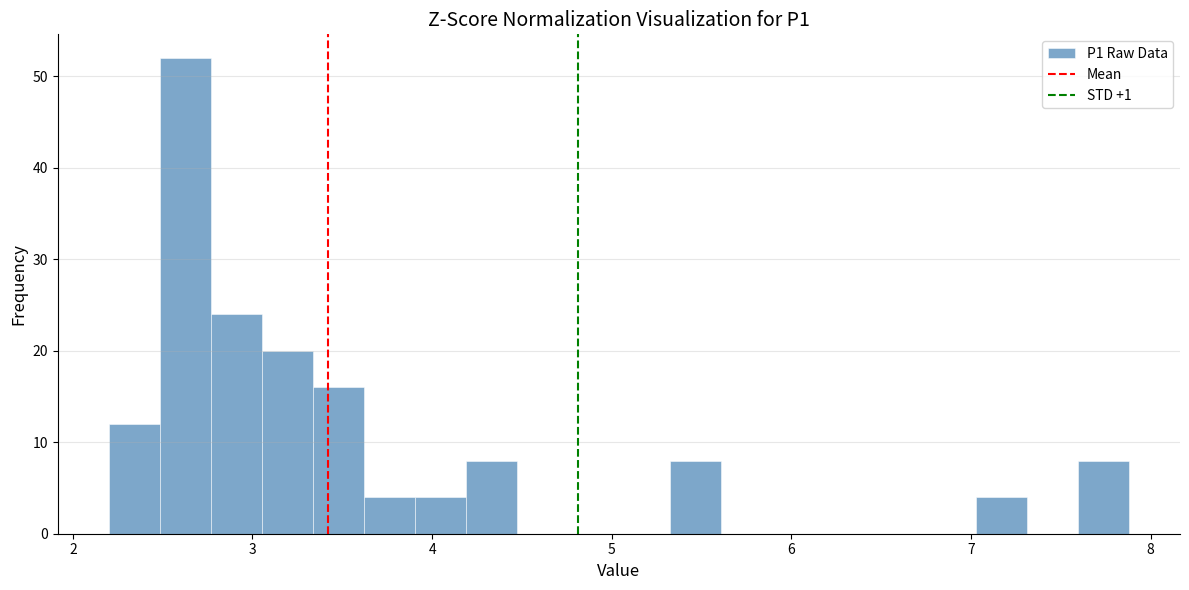

Around what value on the x-axis is the tallest bar? Give the approximate position of its centre, as read against the axis.

2.6